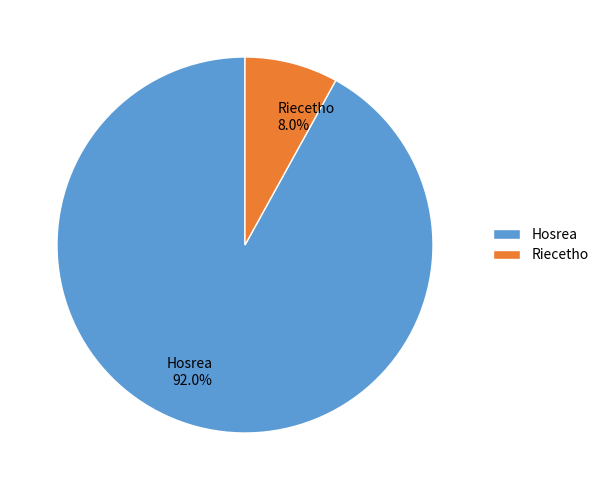

To the nearest percent, what is the combined percentage of Riecetho and Hosrea?

100%